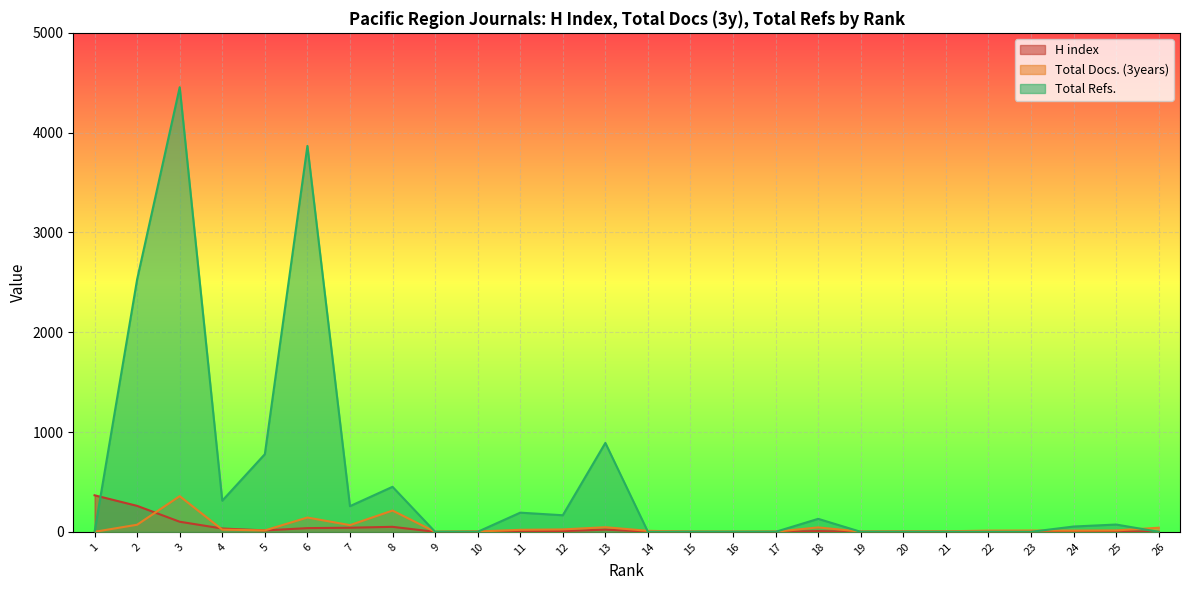

What is the difference between the highest and lowest values at 2?

2459